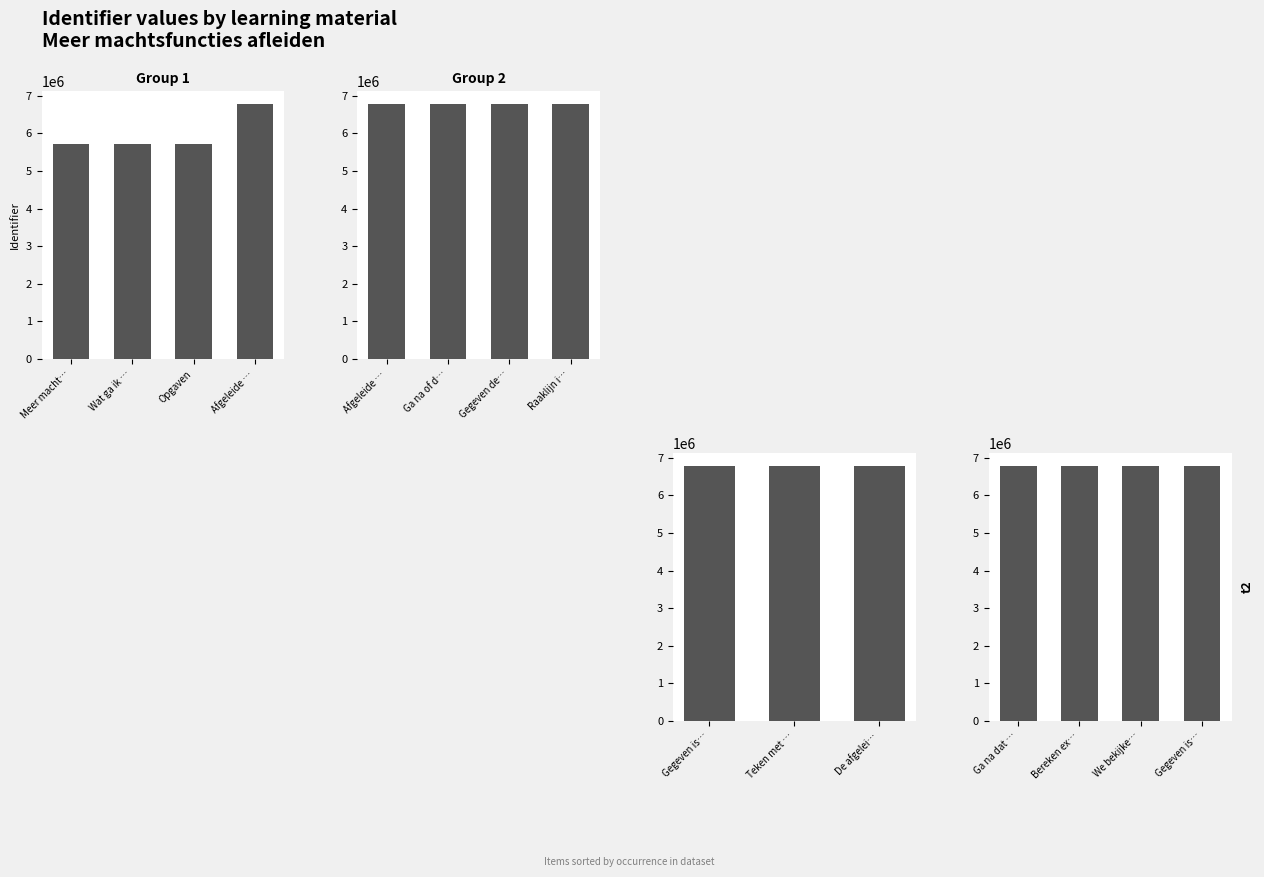

Is it true that the value at Raaklijn in Q is 6786464?

True